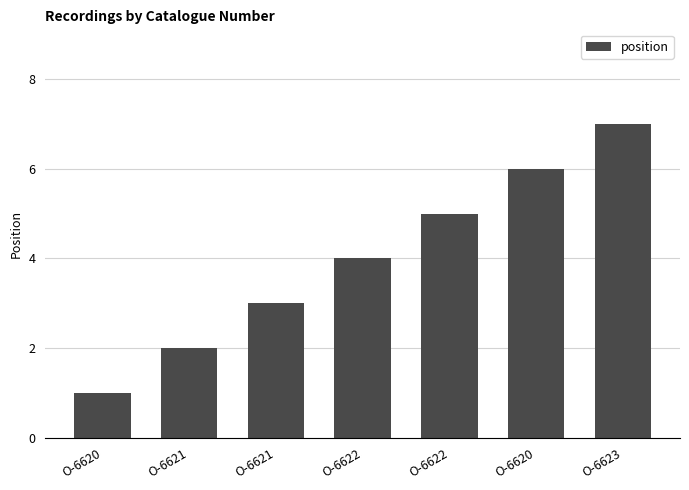

Count the number of categories in the chart.

7